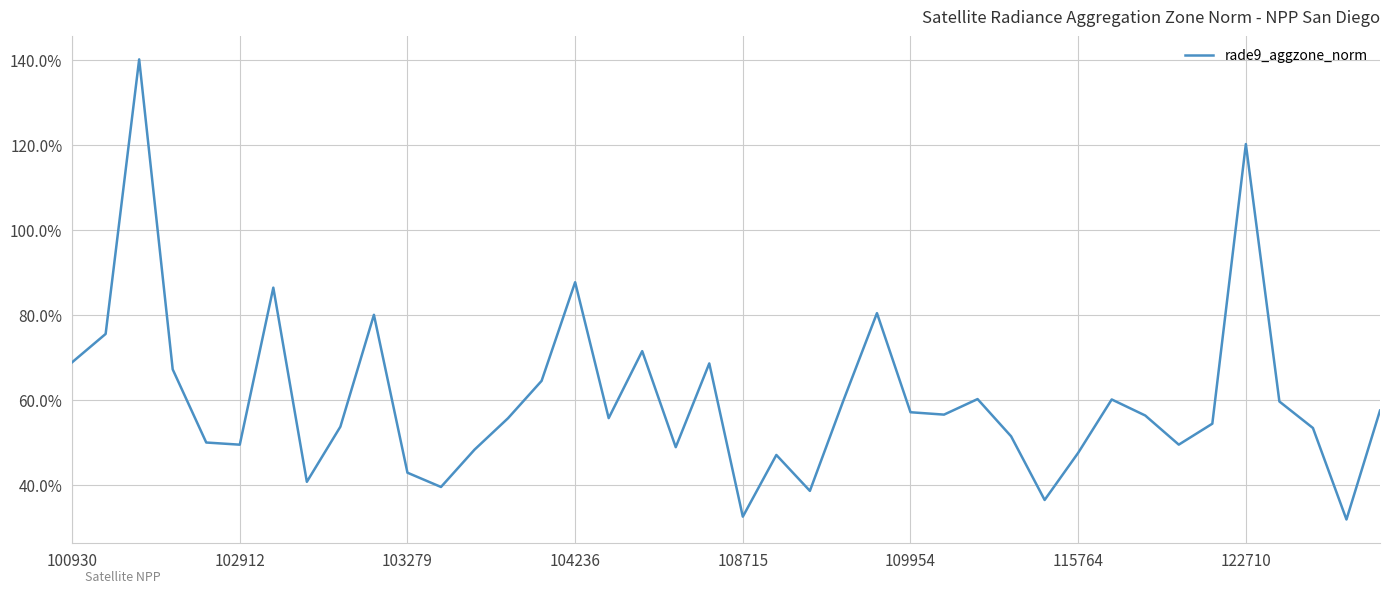

Reading left to right, what are all the values shown in this chart?

0.7	0.8	1.4	0.7	0.5	0.5	0.9	0.4	0.5	0.8	0.4	0.4	0.5	0.6	0.6	0.9	0.6	0.7	0.5	0.7	0.3	0.5	0.4	0.6	0.8	0.6	0.6	0.6	0.5	0.4	0.5	0.6	0.6	0.5	0.5	1.2	0.6	0.5	0.3	0.6